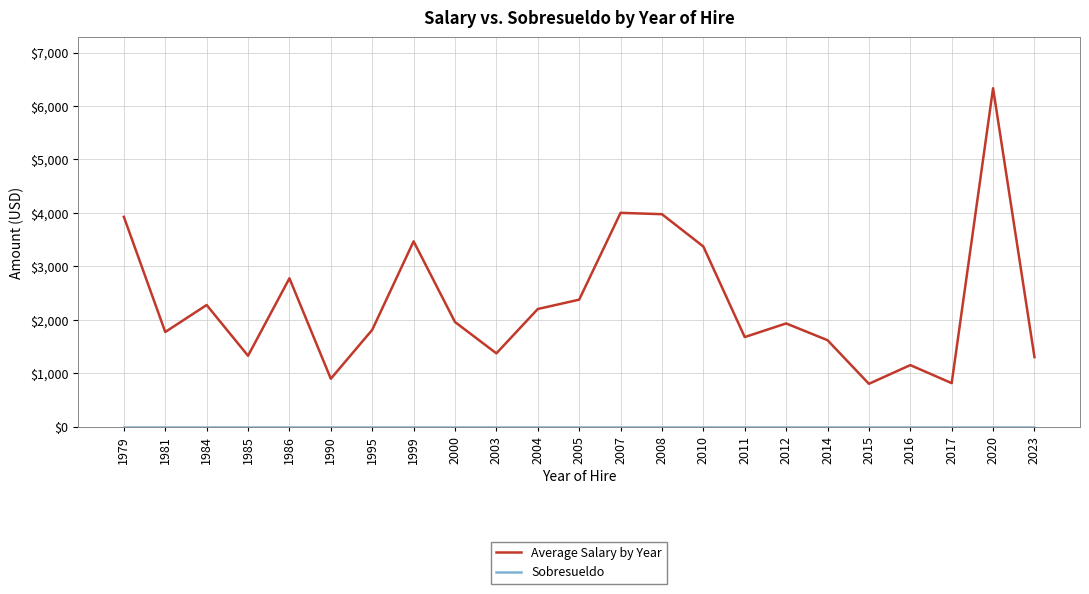

True or false: Average Salary by Year has more than 0 points higher than both neighbors.

True